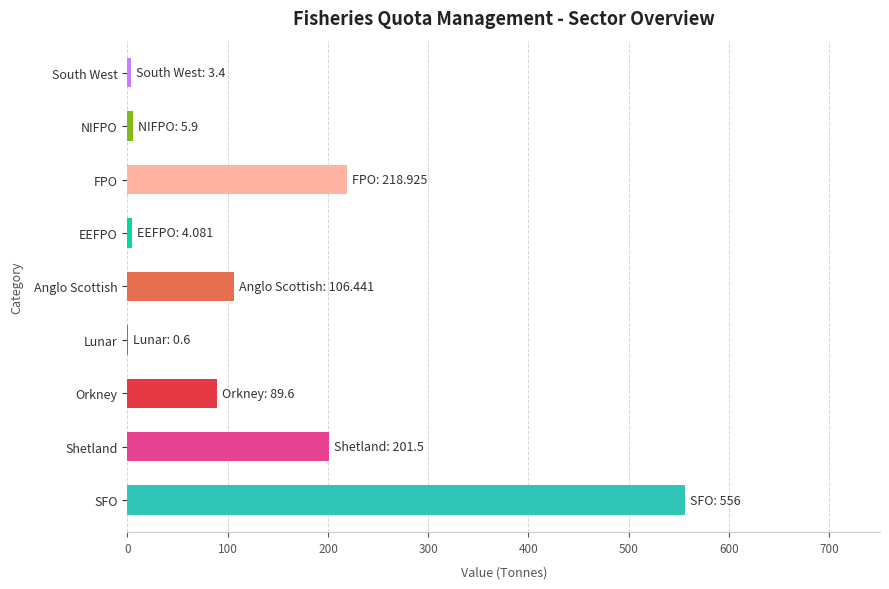

Where is the data nearest to the value 278?

FPO